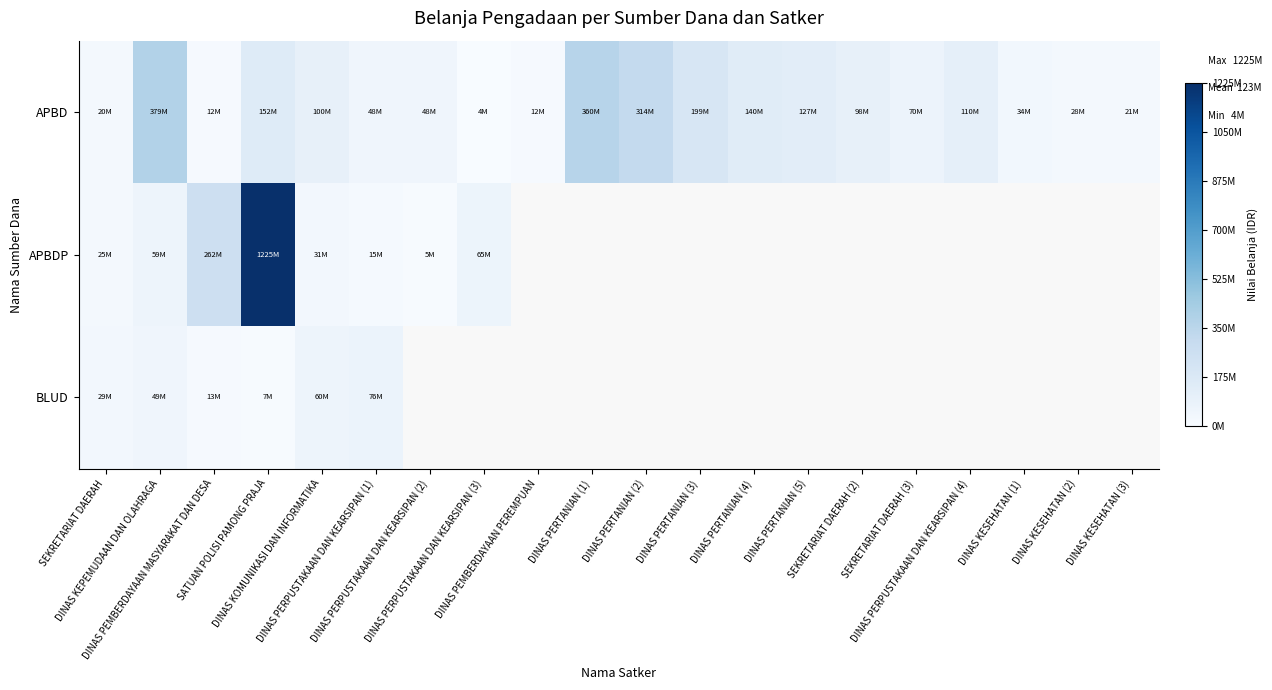

Rank the series at DINAS PERTANIAN (2) from lowest to highest value.

APBD, APBDP, BLUD